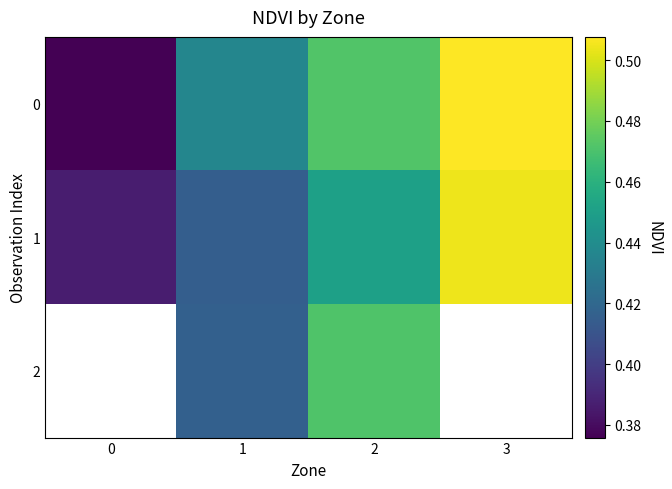

What is the approximate value of 0 at 3?

0.5